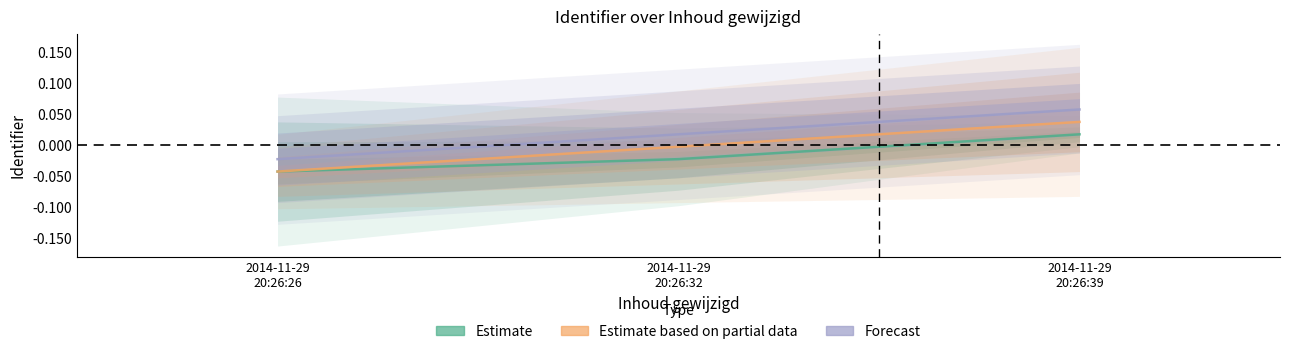

What is the greatest value displayed?

0.1